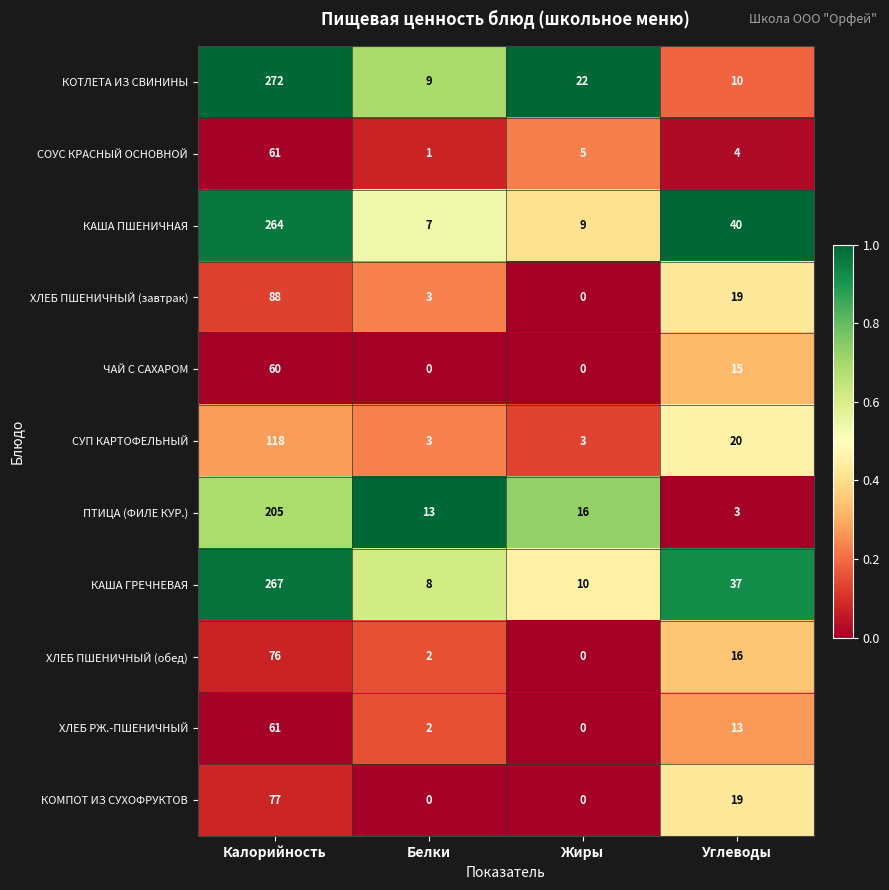

Which series has the largest total across all categories?

КАША ГРЕЧНЕВАЯ